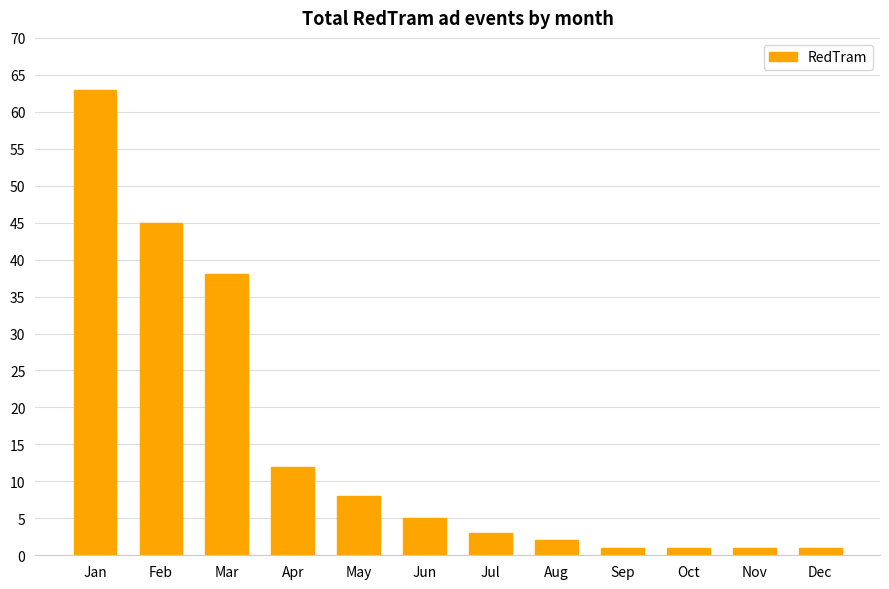

What is the difference between the values at Dec and Aug?

1